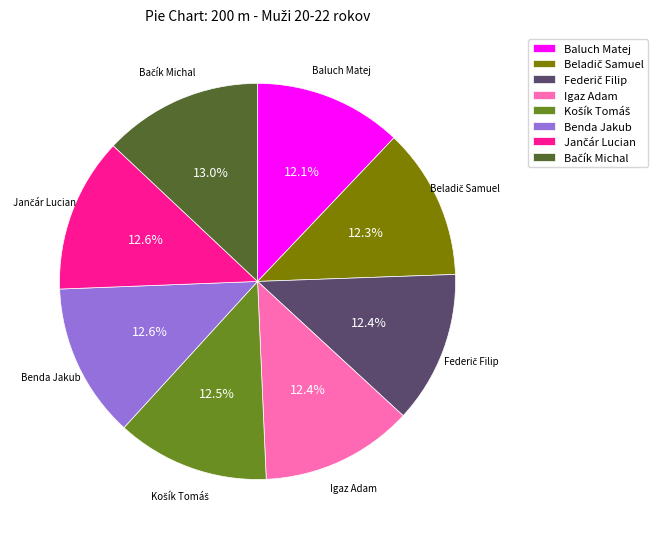

Count the number of slices in the pie.

8